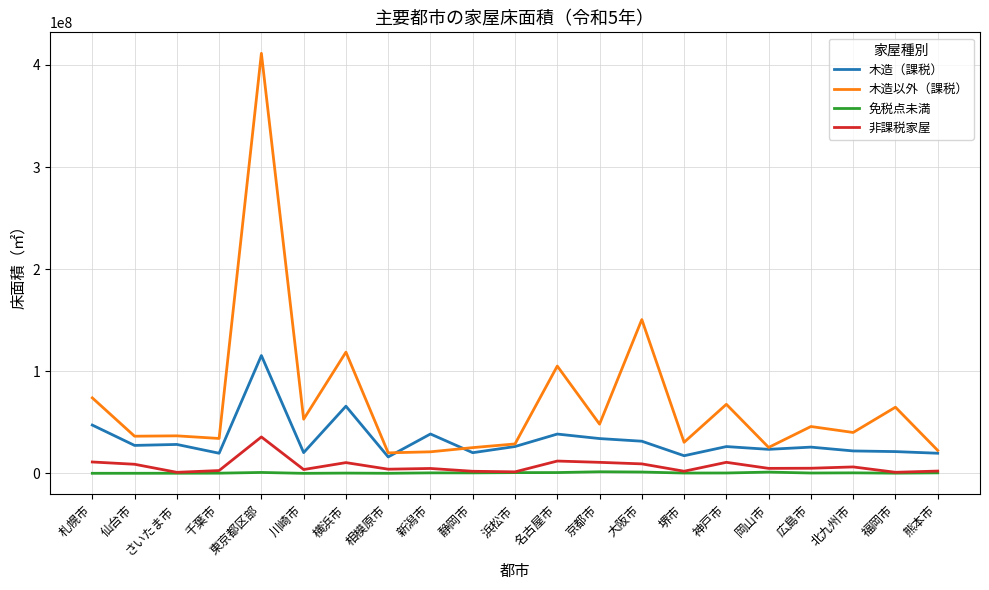

The value of 木造以外（課税） at 岡山市 is 25421899. True or false?

True